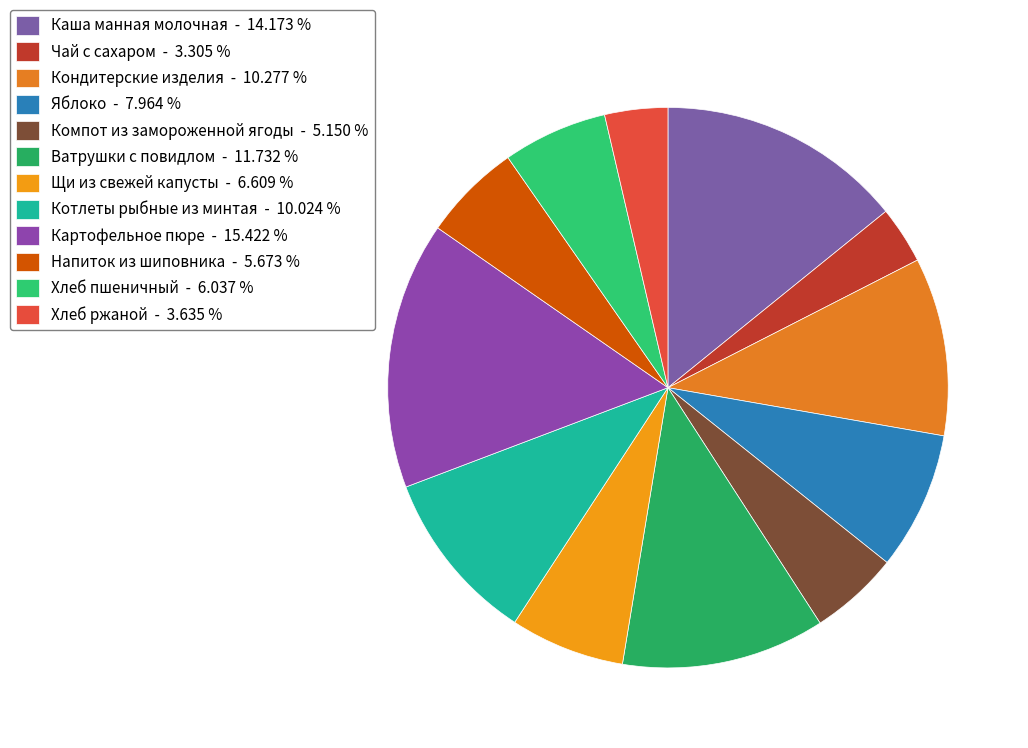

How many slices are in this pie chart?

12